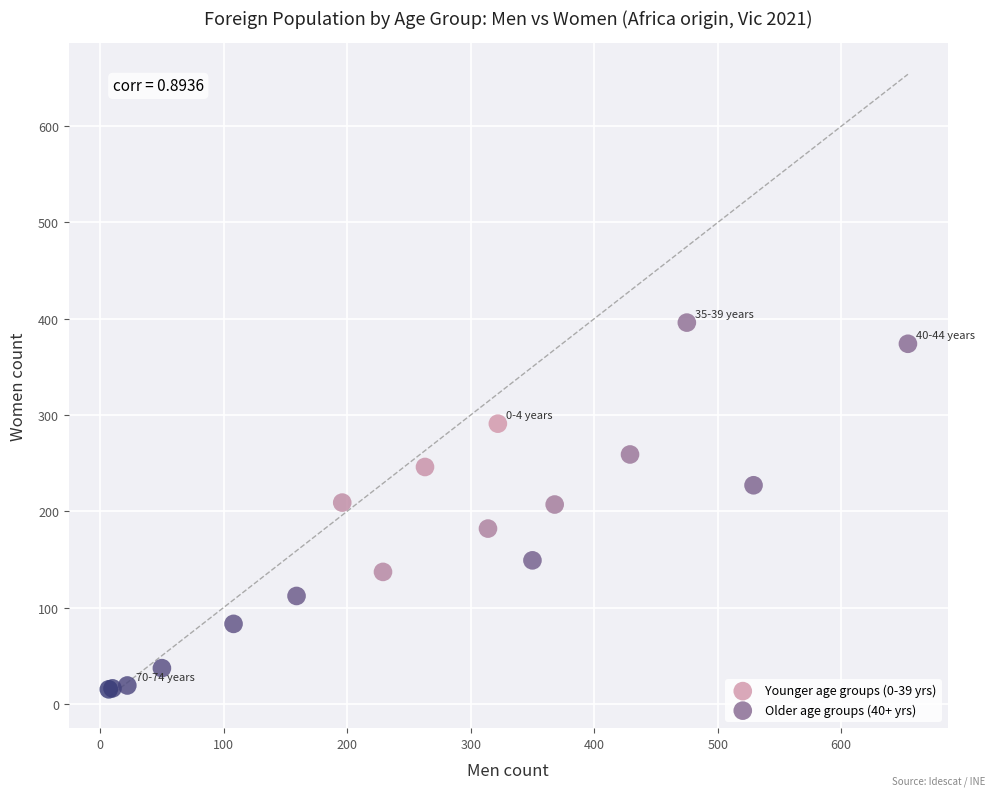

Which series reaches the minimum Y coordinate?

Older age groups (40+ yrs)